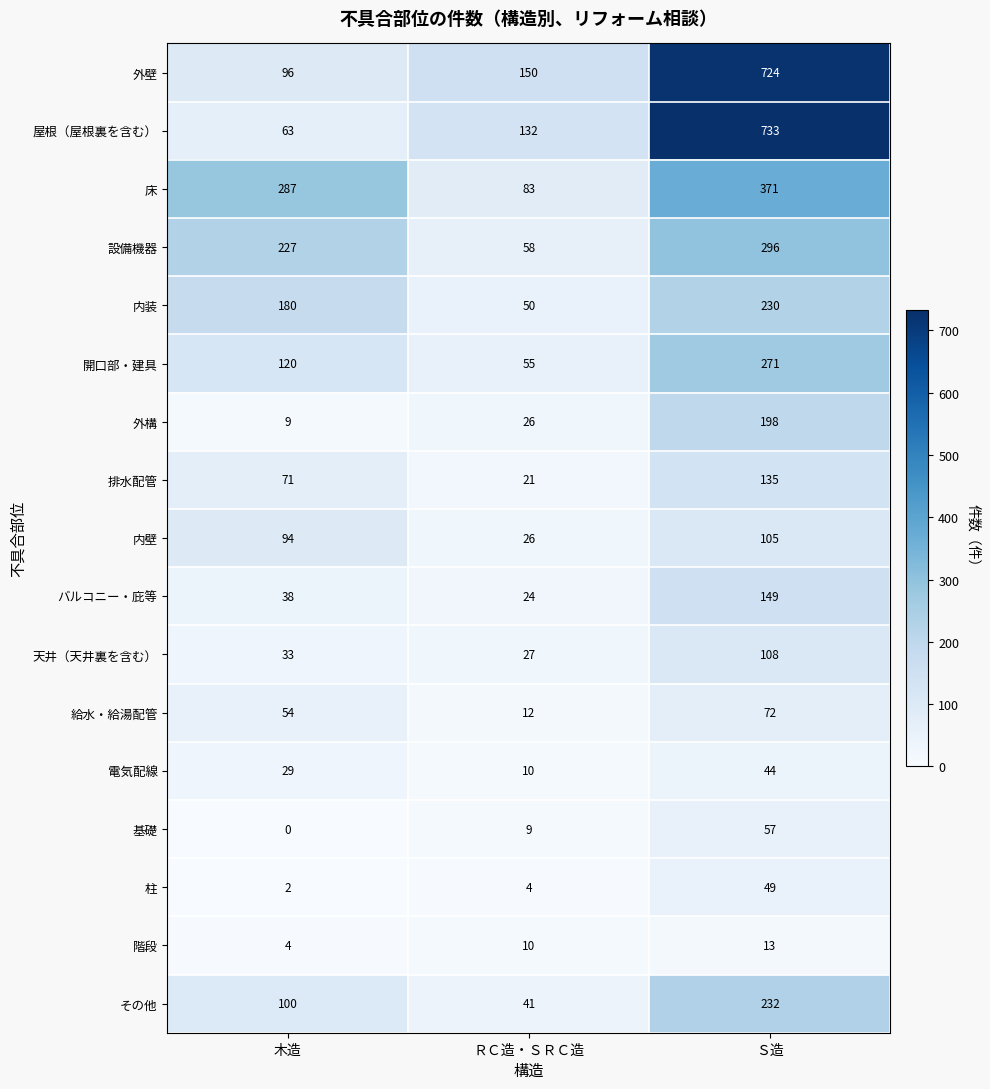

Which series has the widest spread of values?

屋根（屋根裏を含む）